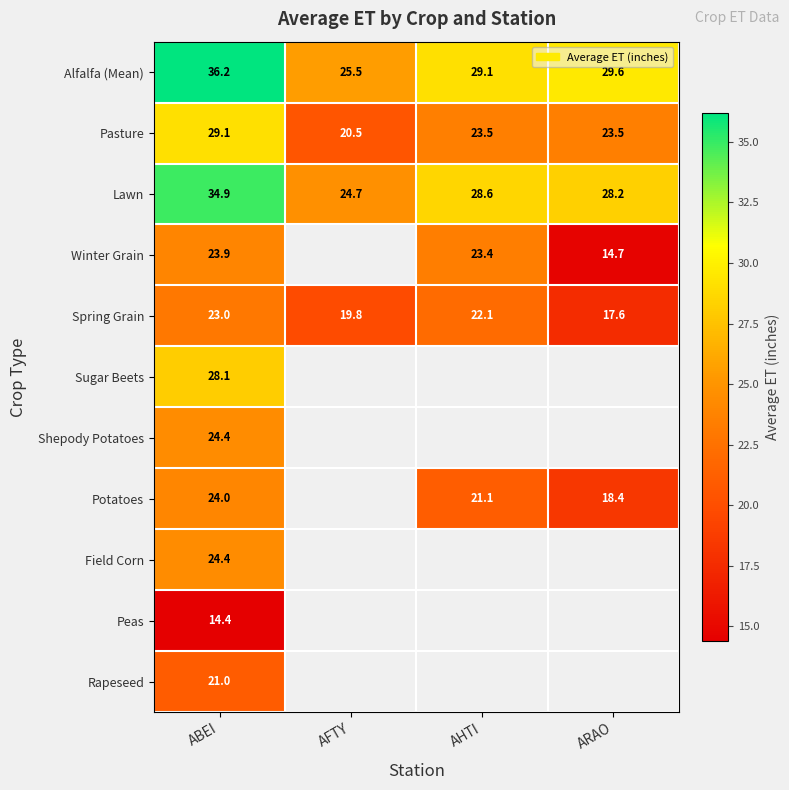

Where does the Alfalfa (Mean) series first go above 29?

ABEI